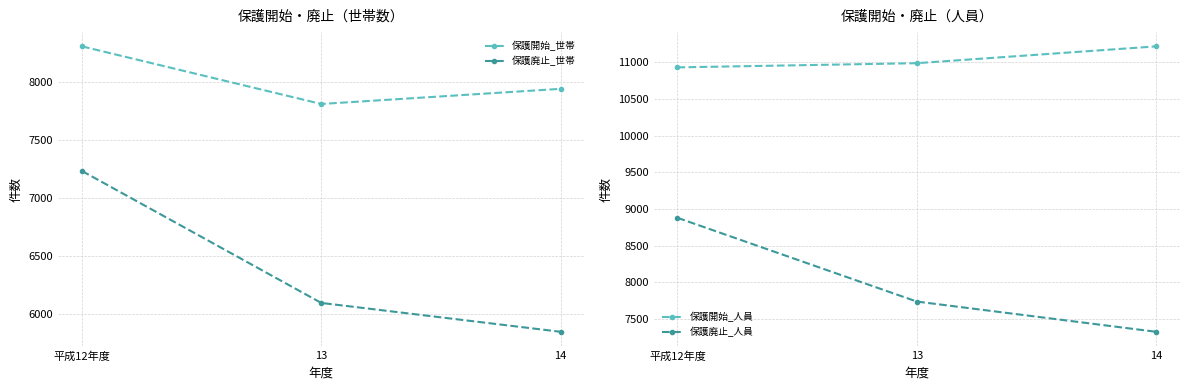

Where is 保護廃止_人員 nearest to the value 8104?

13